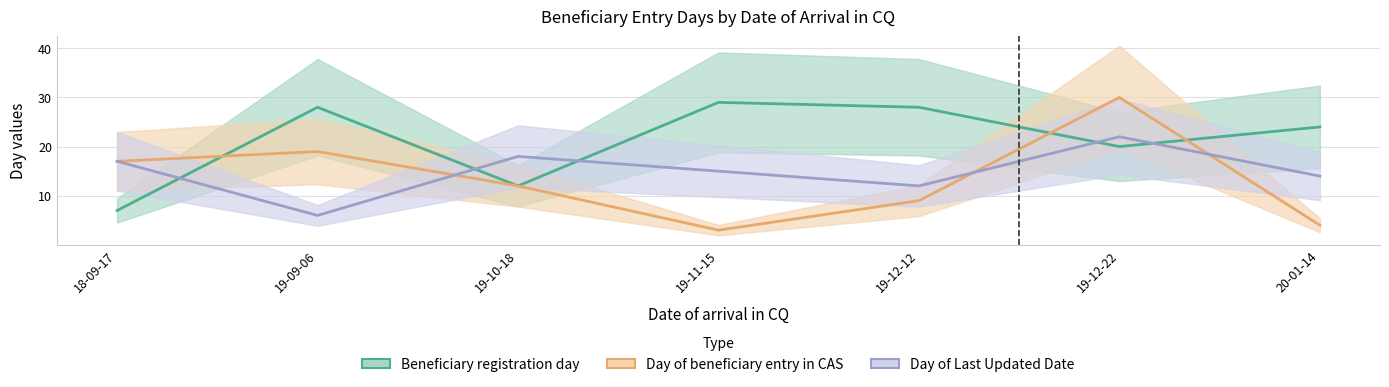

What is the difference between the Day of Last Updated Date values at 18-09-17 and 19-12-22?

5